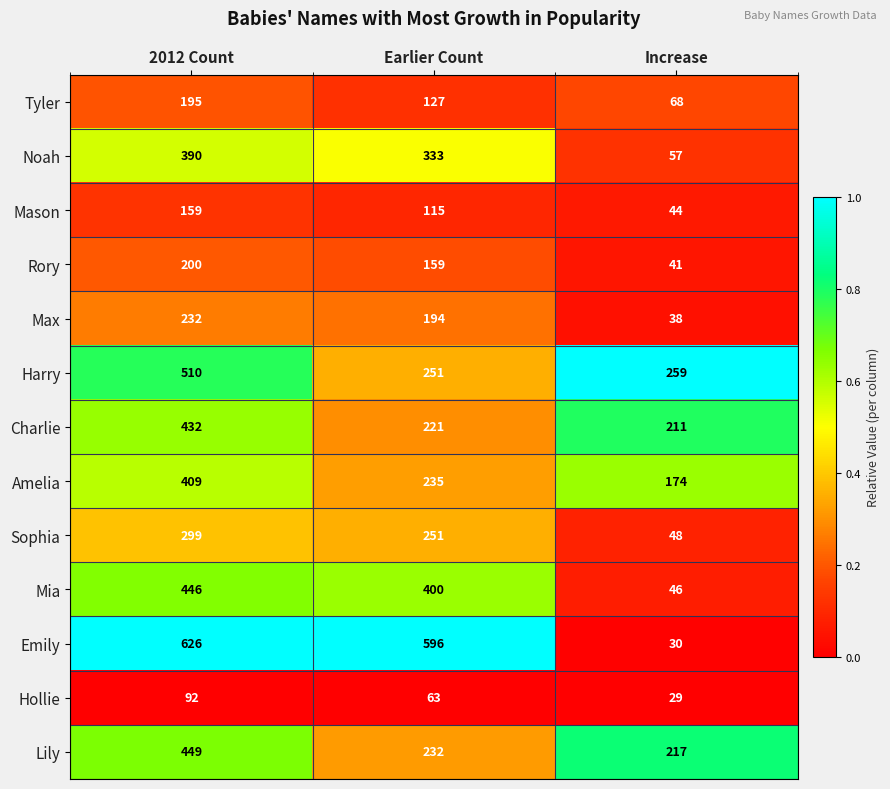

At which label does Mia first exceed 400?

2012 Count